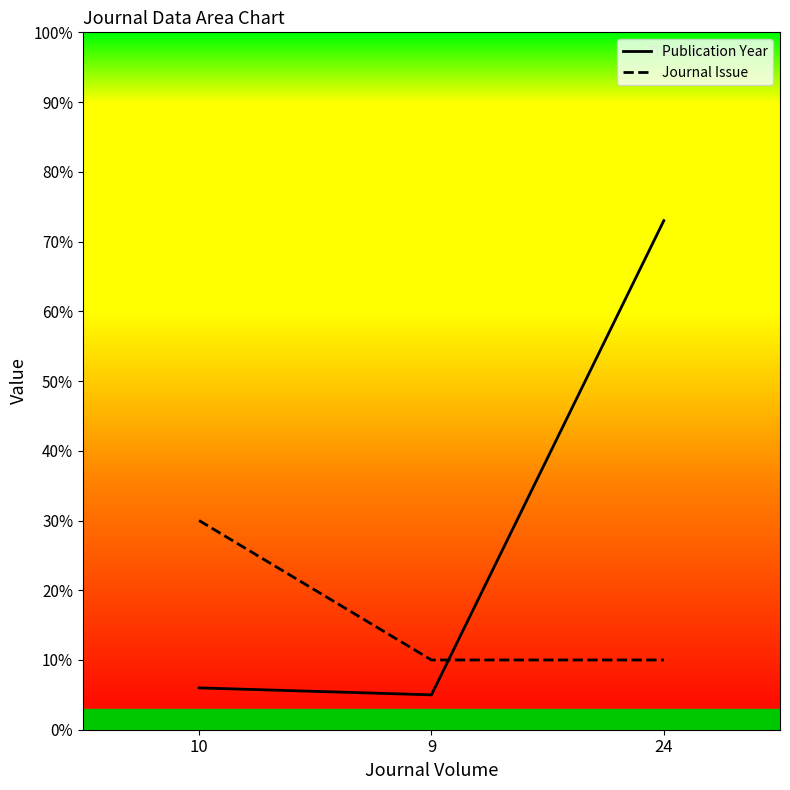

Reading right to left, what are all the values shown in this chart?

Publication Year: 0.7	0.1	0.1
Journal Issue: 0.1	0.1	0.3